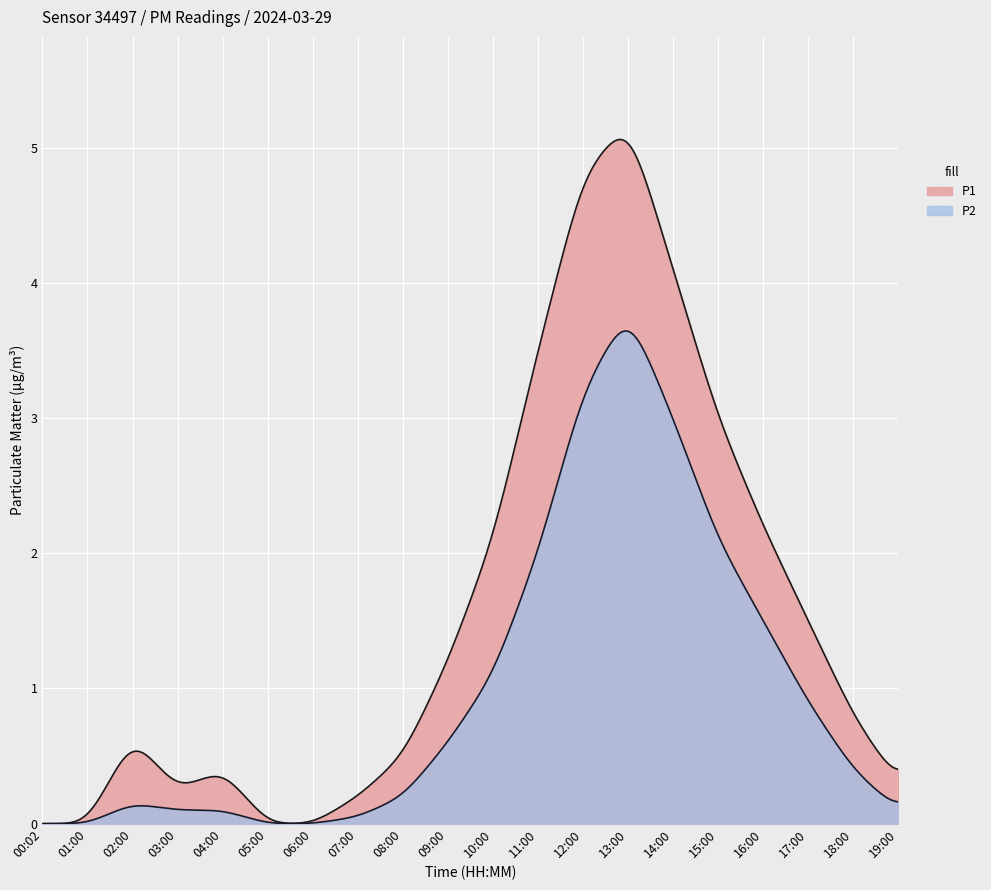

Which series has the largest range (max minus min)?

P1